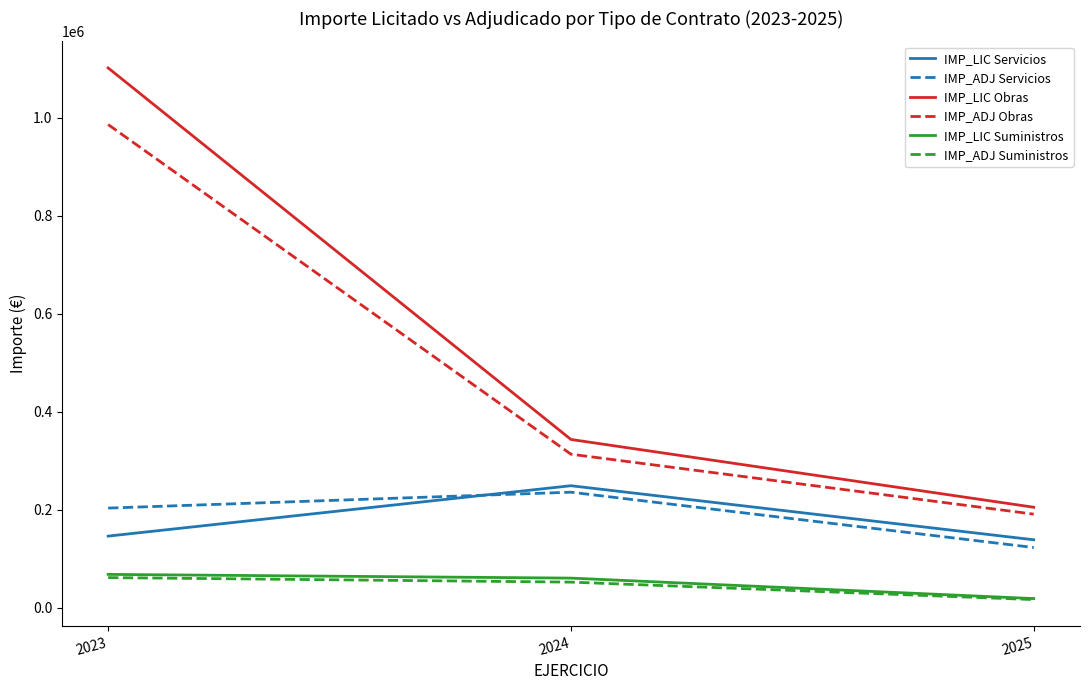

Which series has the widest spread of values?

IMP_LIC Obras